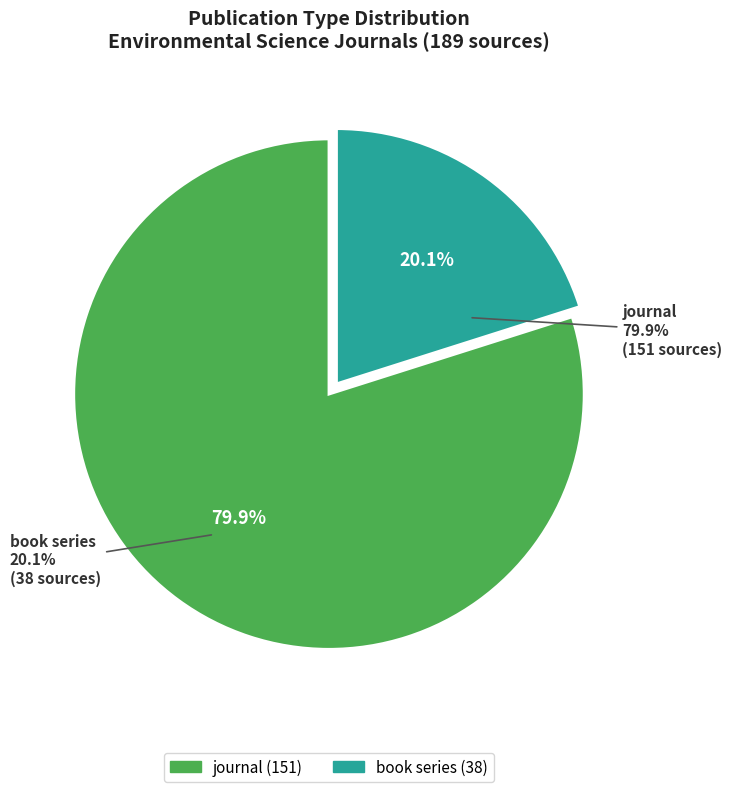

Which slice is the smallest?

book series